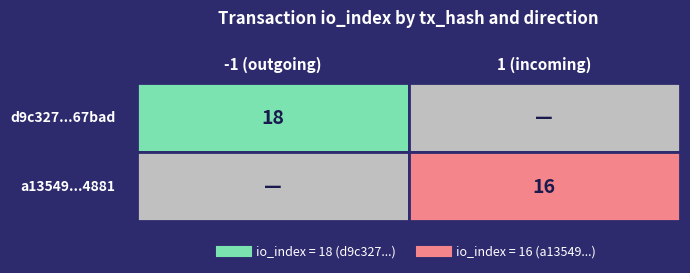

What value does the a13549d9afcfdee544ea2d120a68ee2a0c34881 series have at io_index, to the nearest 5?

15